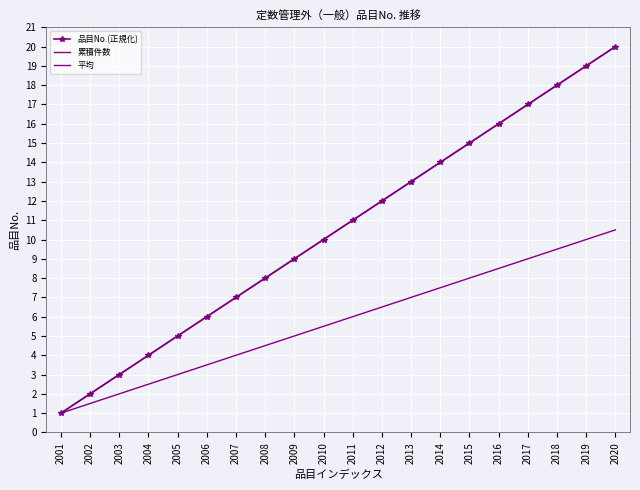

What is the smallest value displayed?

1.0